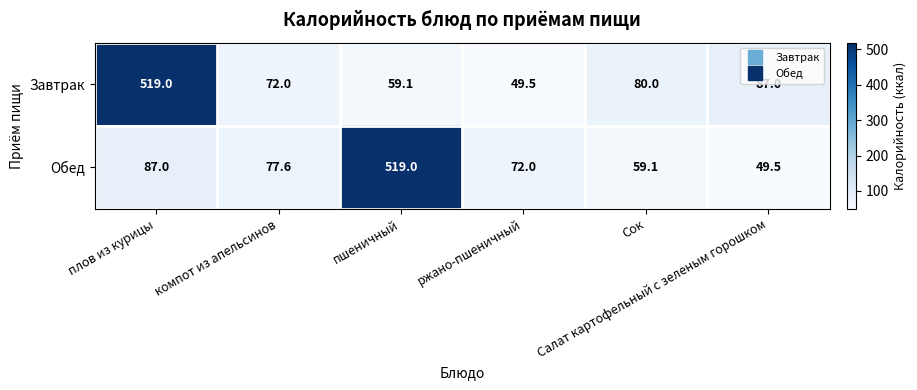

What is the difference between the maximum and second lowest values in the Завтрак series?

459.9